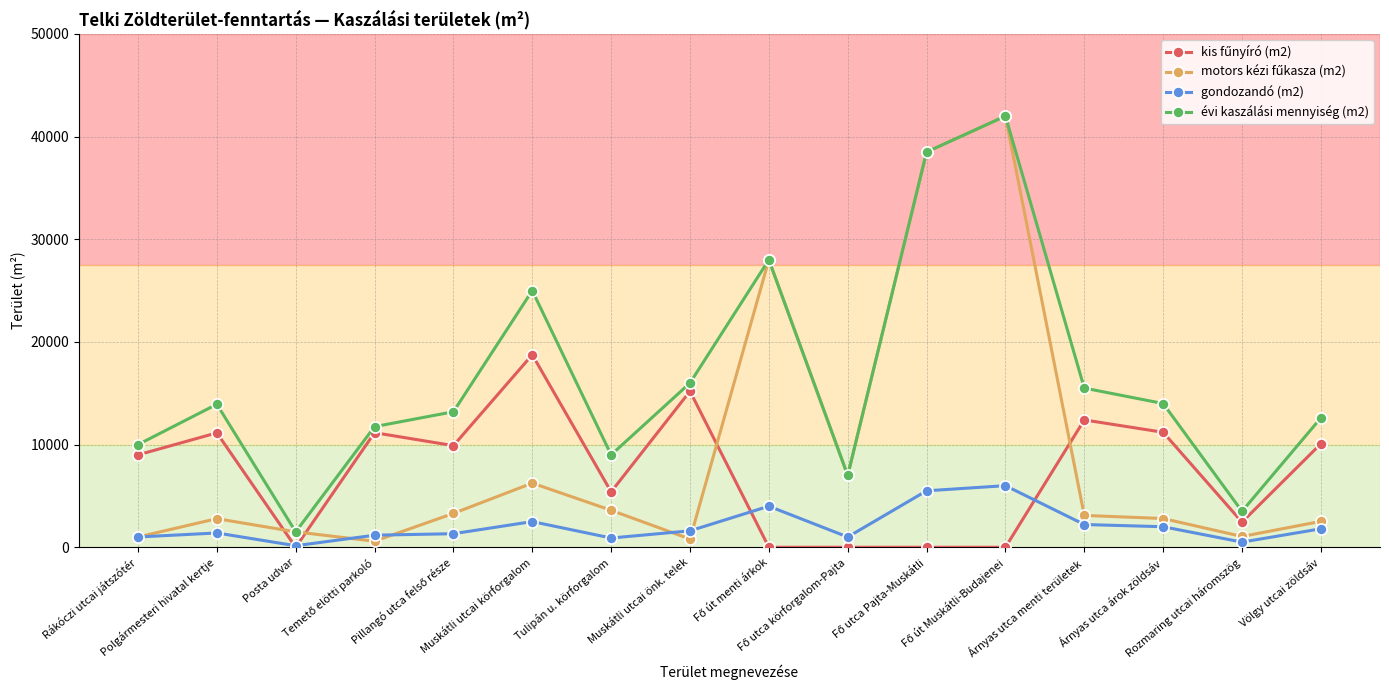

How many categories are shown in the chart?

16